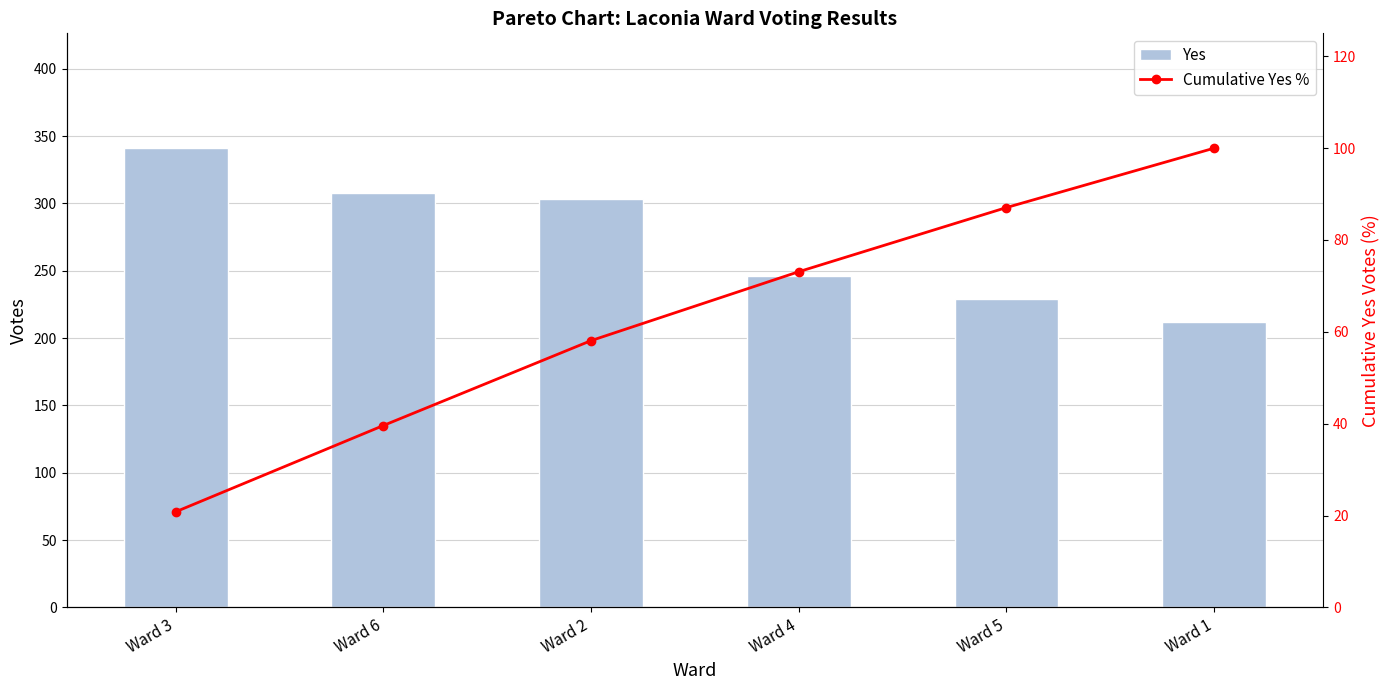

What is the value of the Cumulative Yes % bar at the 2nd from the left?

39.6